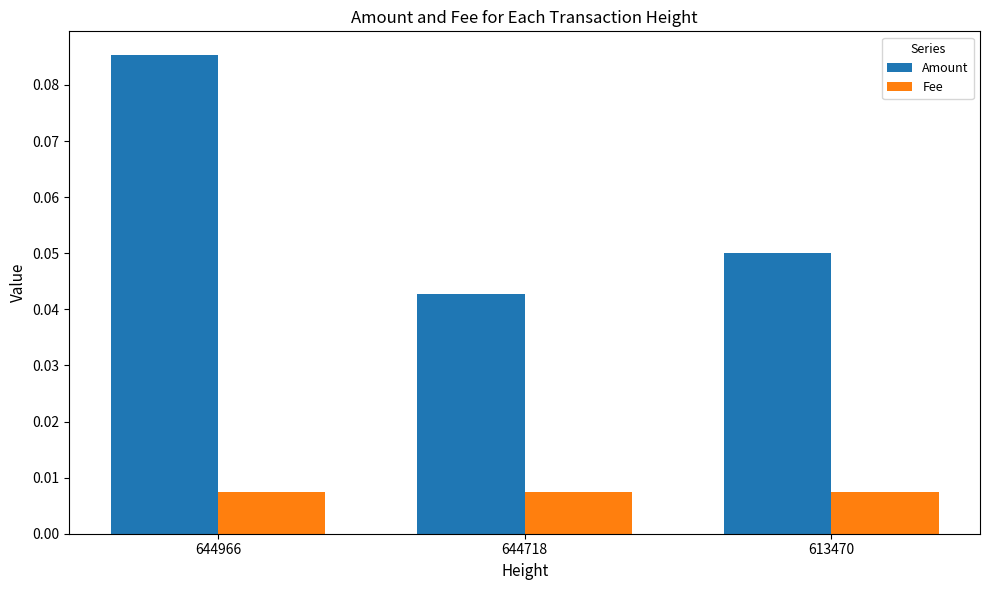

What are all the series names shown in the legend?

Amount, Fee